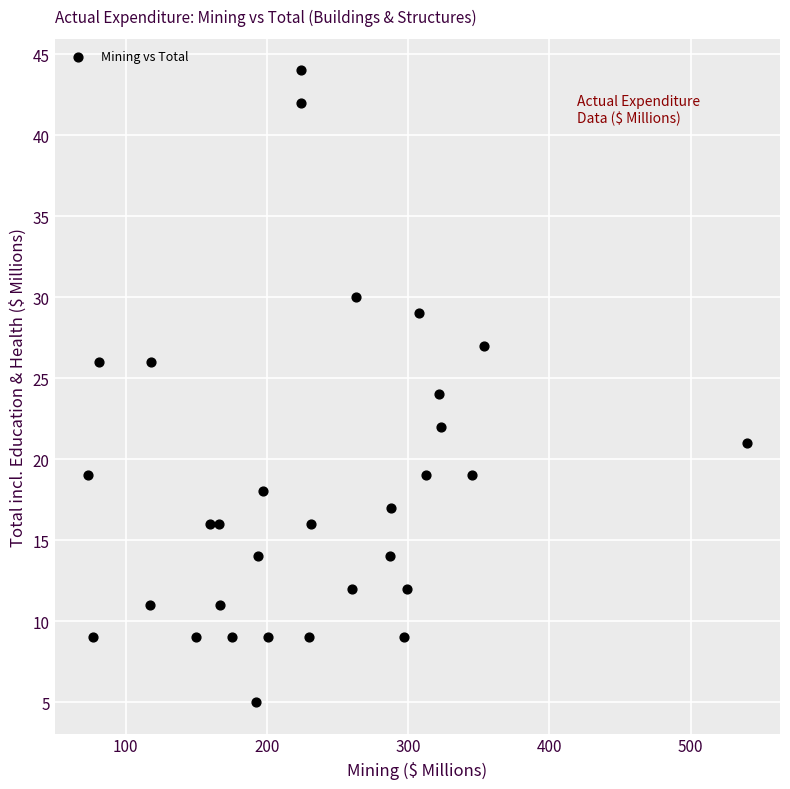

What is the range of X values (max minus min)?

467